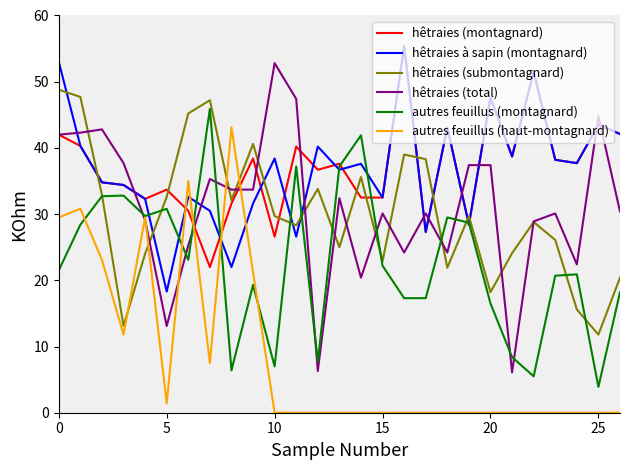

What are all the series names shown in the legend?

hêtraies (montagnard), hêtraies à sapin (montagnard), hêtraies (submontagnard), hêtraies (total), autres feuillus (montagnard), autres feuillus (haut-montagnard)